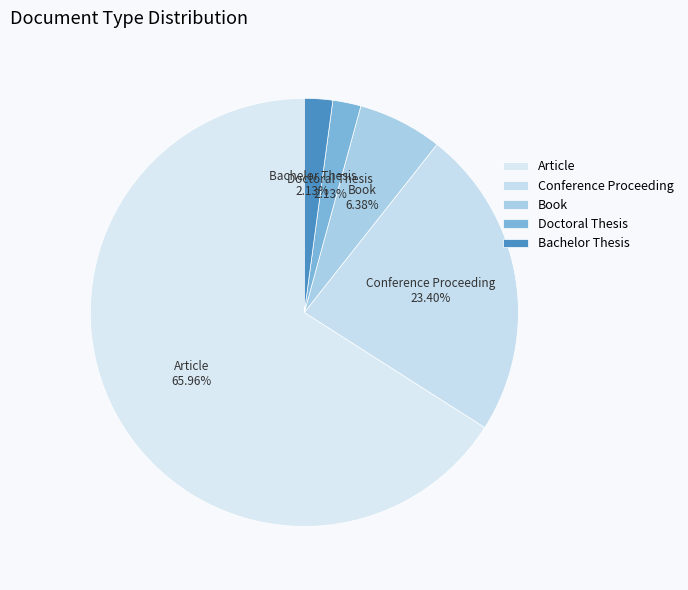

How much of the chart is everything except Doctoral Thesis?

97.9%